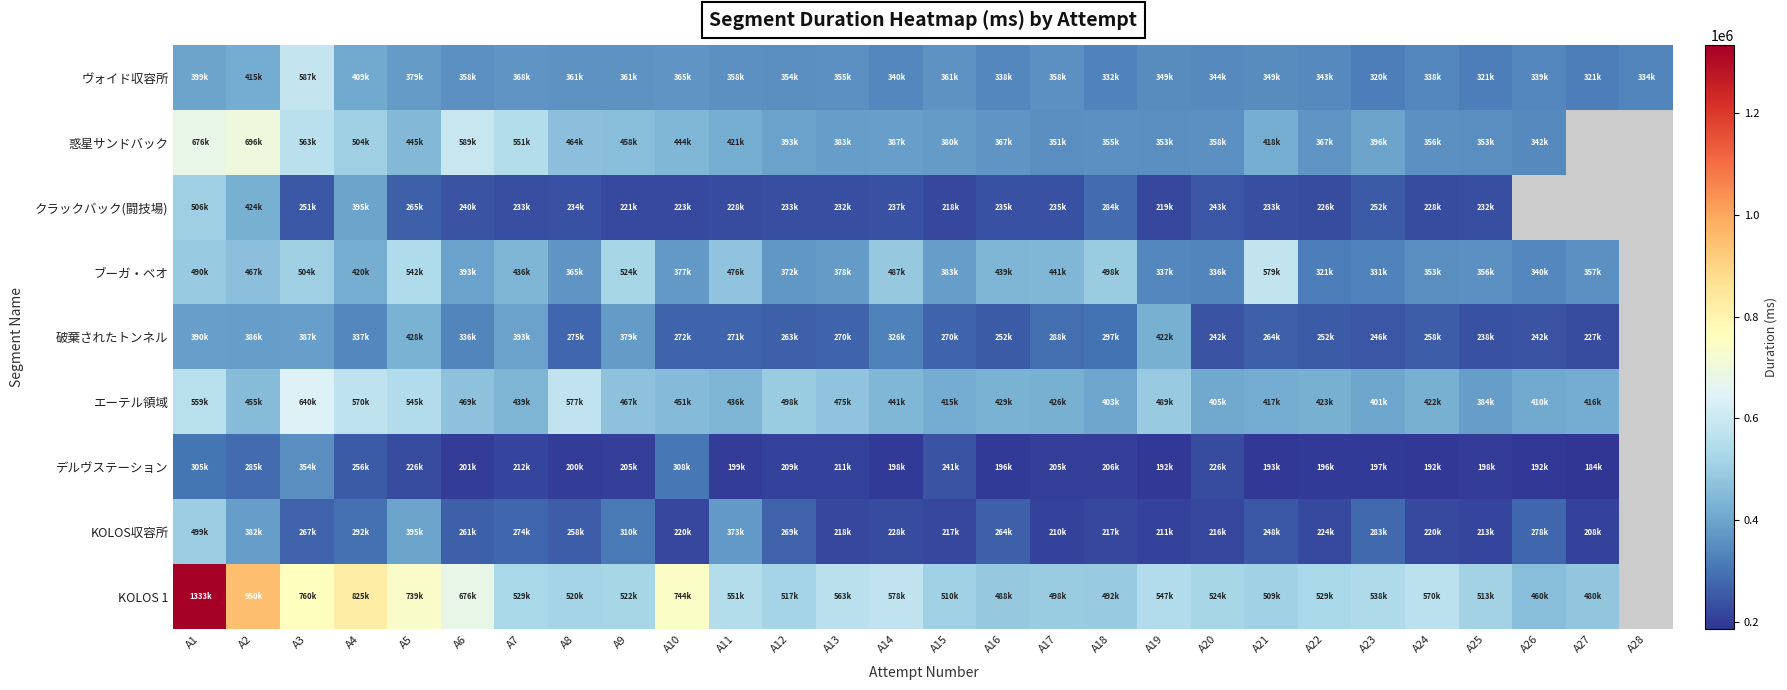

How many data points in ブーガ・ベオ are above 420098?

12